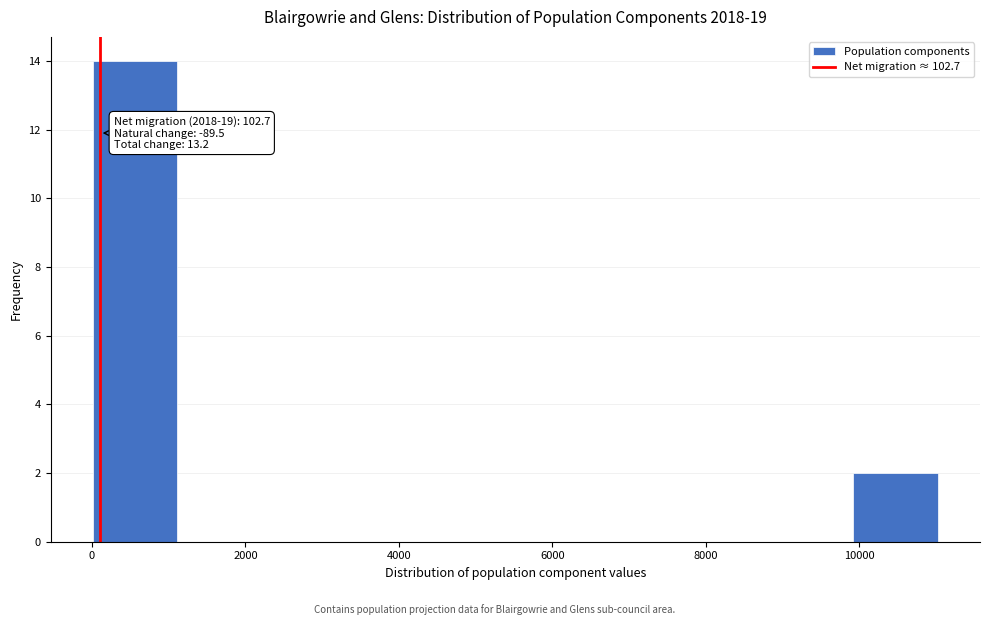

Which range on the x-axis has the tallest bar?

0 to 1200